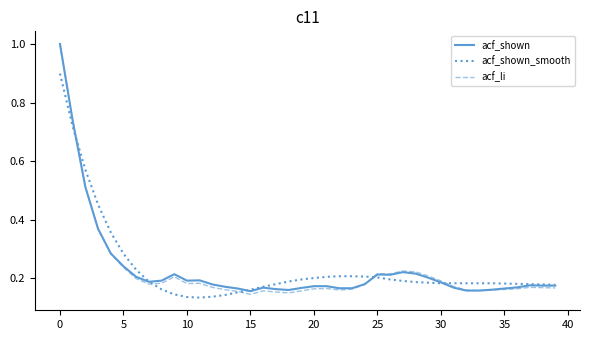

What is the highest value of the acf_shown_smooth series?

0.9